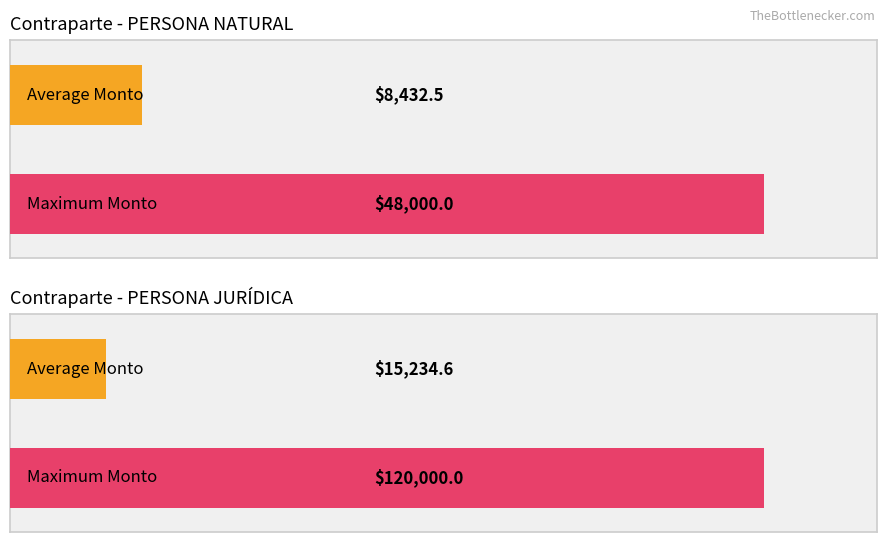

At which label does the data first exceed 8562?

PERSONA JURÍDICA